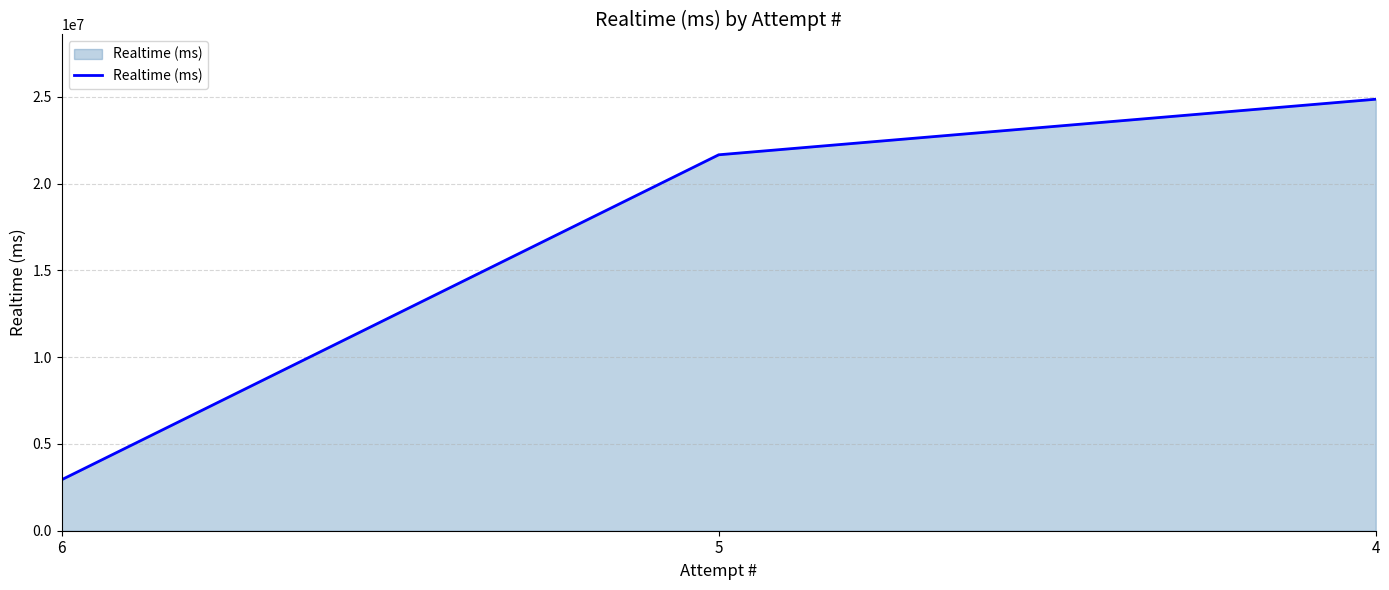

Count the values in the range 2939175 to 24867549.

3